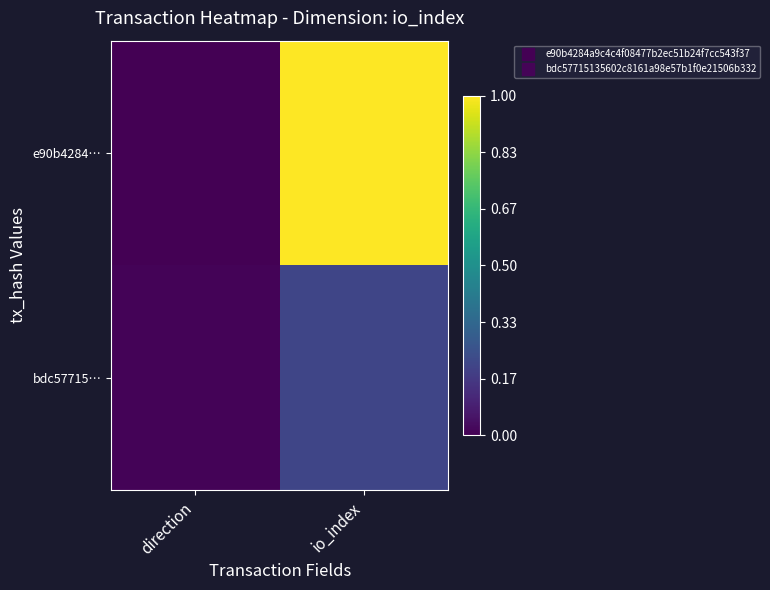

Reading left to right, what are all the values shown in this chart?

e90b4284…: direction=0.0	io_index=1.0
bdc57715…: direction=0.0	io_index=0.2